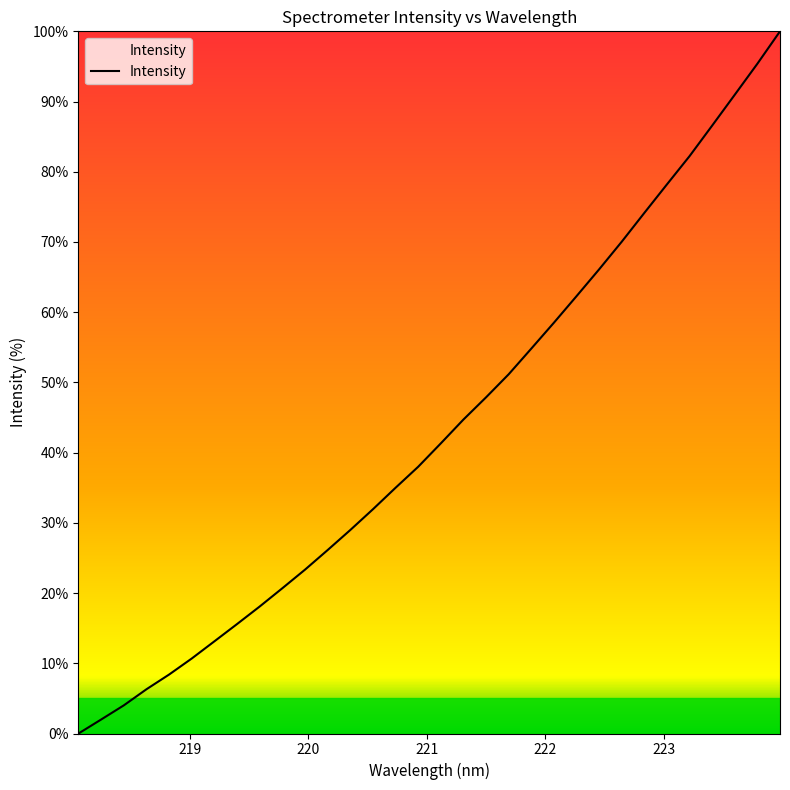

Reading right to left, what are all the values shown in this chart?

100.0	95.4	91.0	86.6	82.2	78.2	74.1	70.0	66.1	62.3	58.5	54.8	51.2	47.9	44.7	41.3	38.0	35.0	31.9	29.0	26.1	23.3	20.7	18.1	15.6	13.1	10.7	8.4	6.3	4.0	2.0	0.0